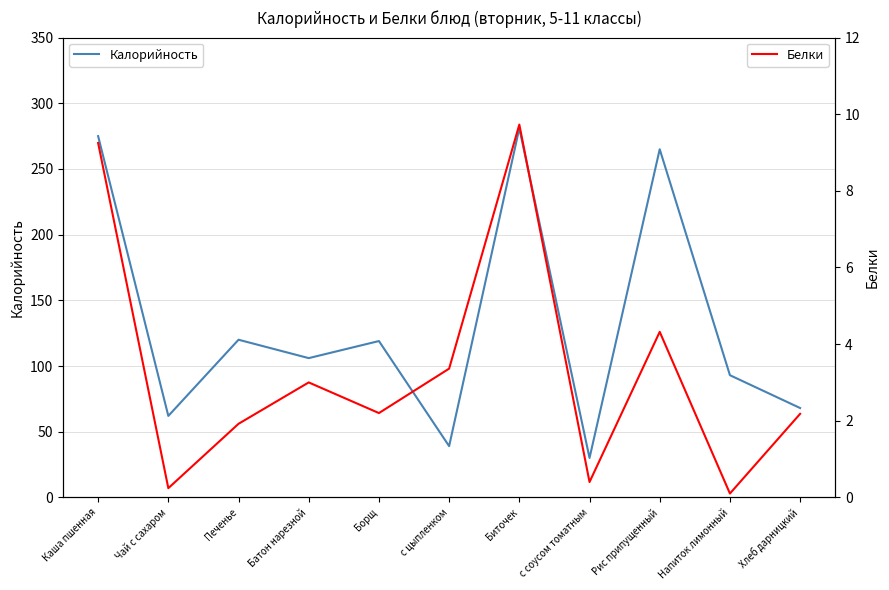

At which category does Калорийность reach its first local valley?

Чай с сахаром